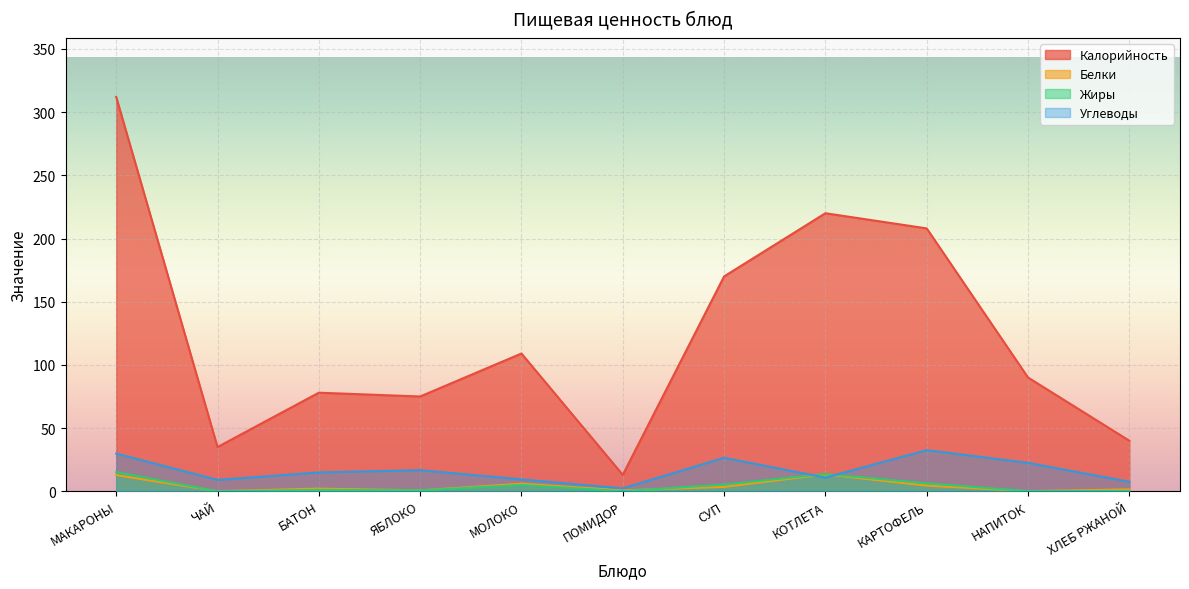

What is the label of the 1st point from the right?

ХЛЕБ РЖАНОЙ